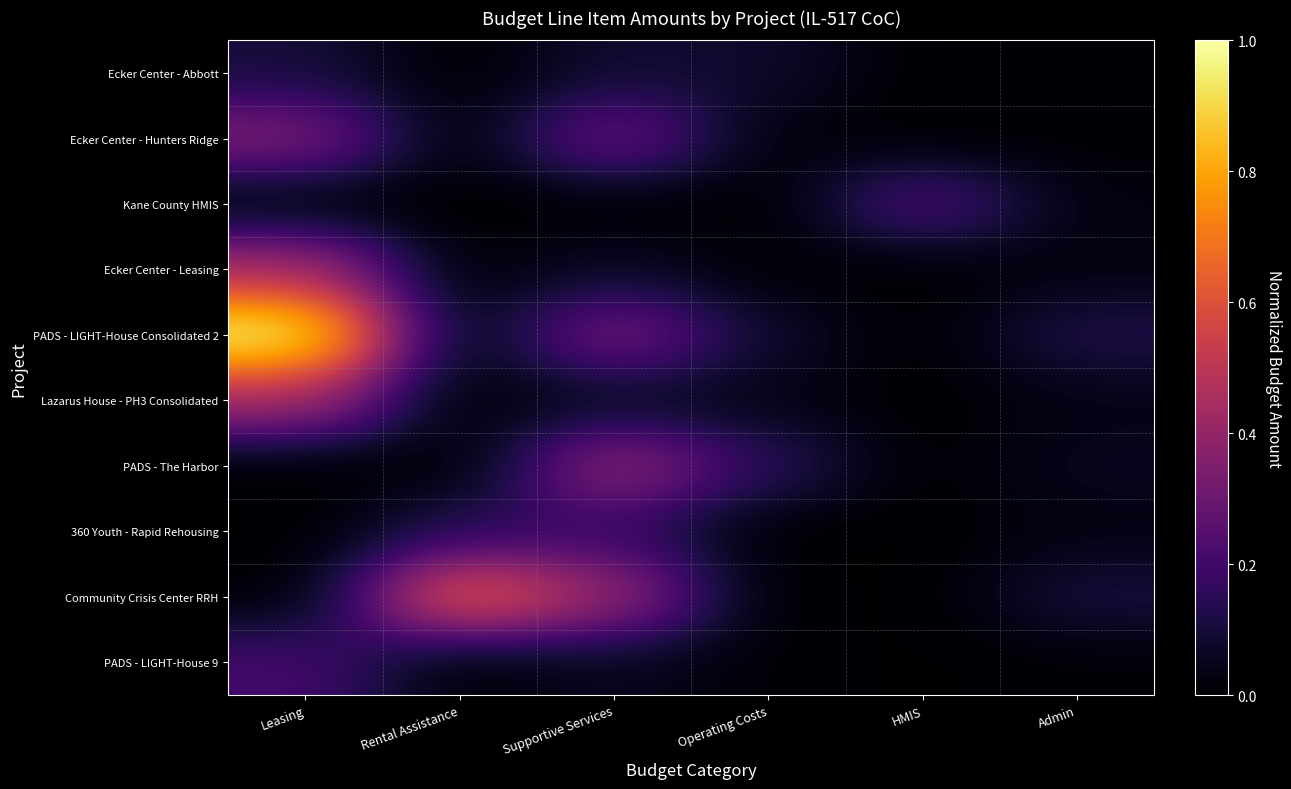

Which series has the largest total across all categories?

PADS - LIGHT-House Consolidated 2